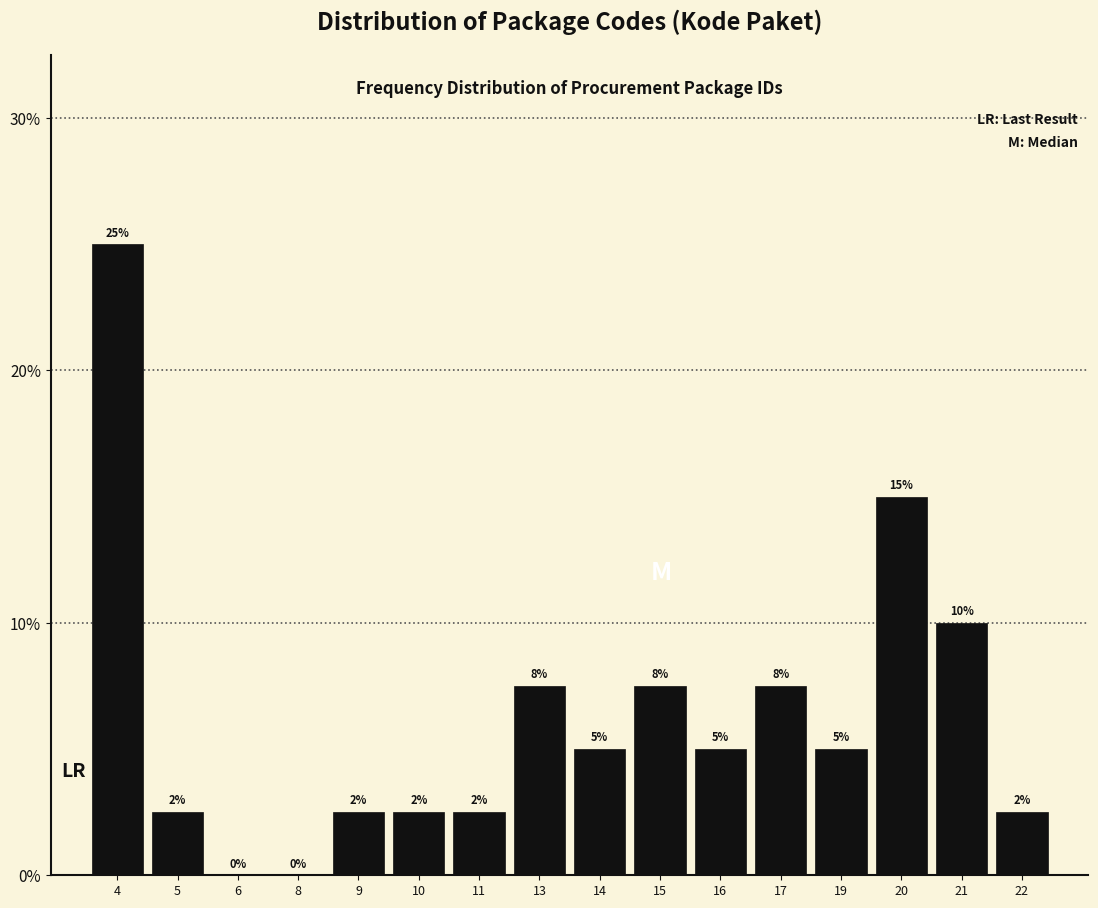

Are the bars horizontal?

No